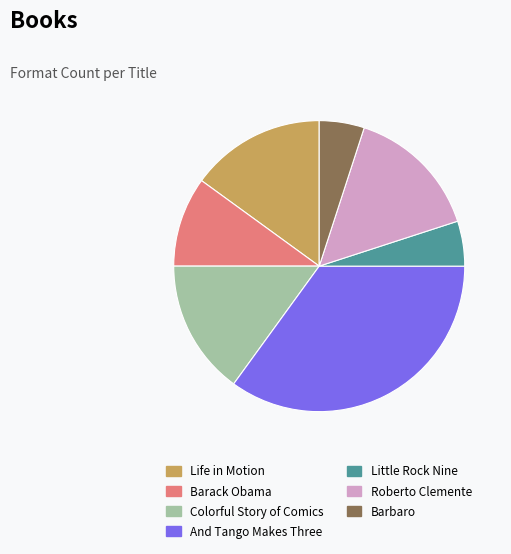

Do Barbaro and Roberto Clemente together represent more than half of the pie?

No